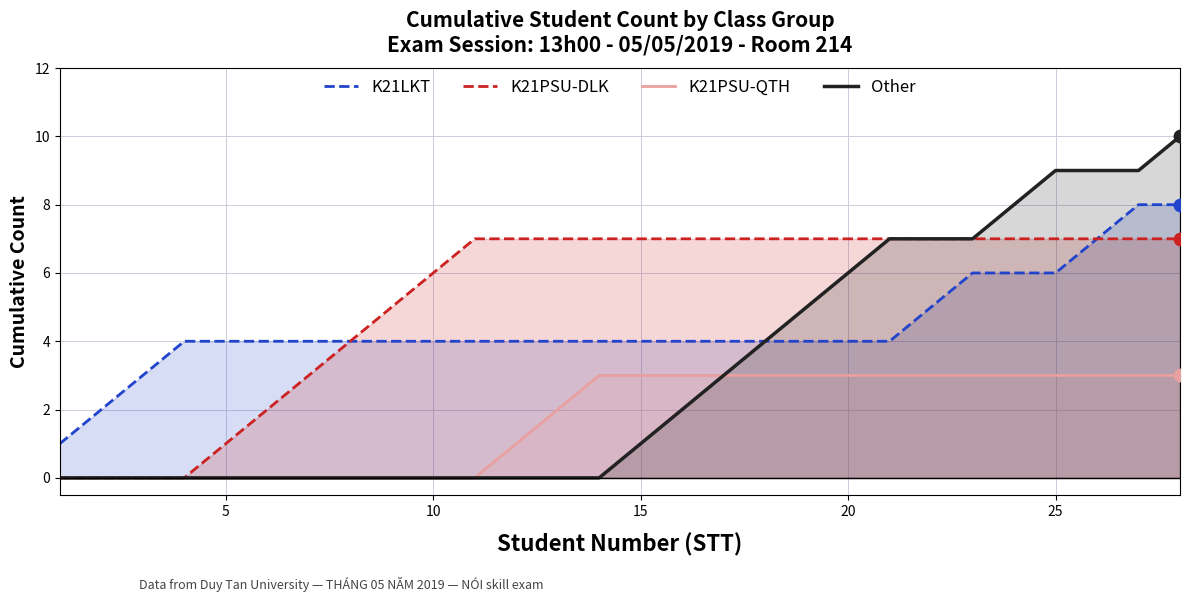

Which series contains the lowest Y value?

K21PSU-DLK